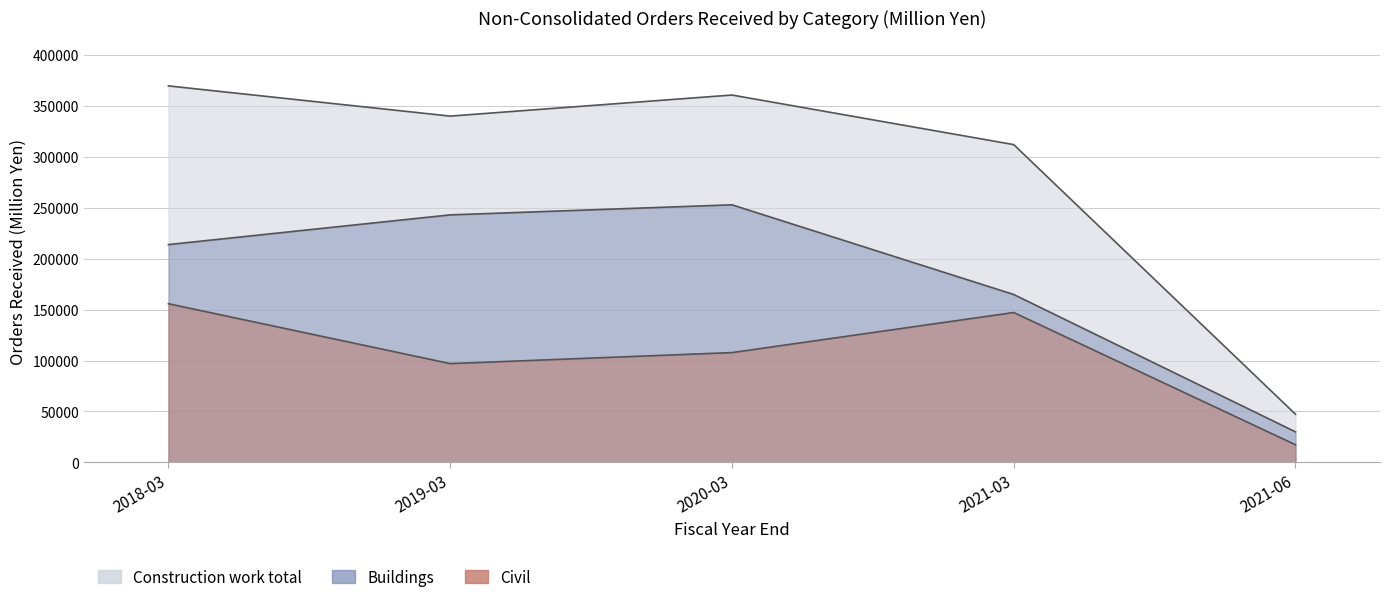

What are all the series names shown in the legend?

Civil, Buildings, Construction work total